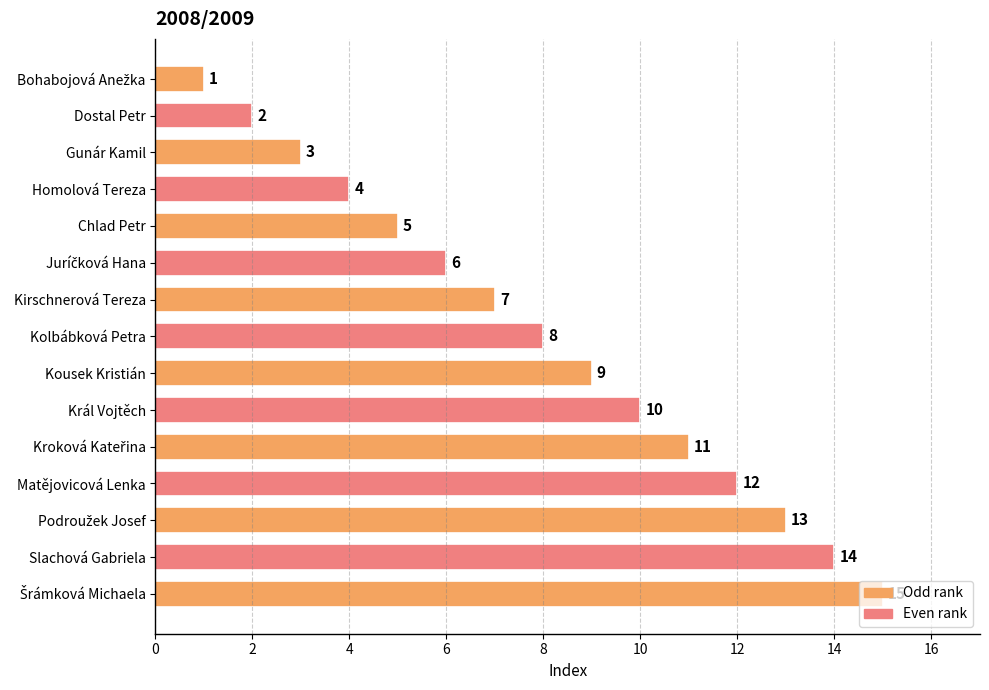

What is the maximum value shown in the chart?

15